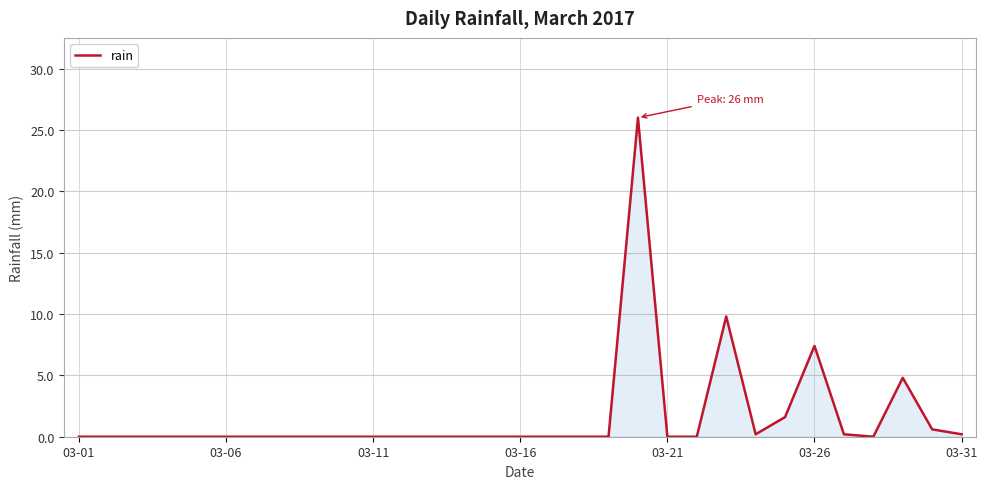

What is the greatest value displayed?

26.0